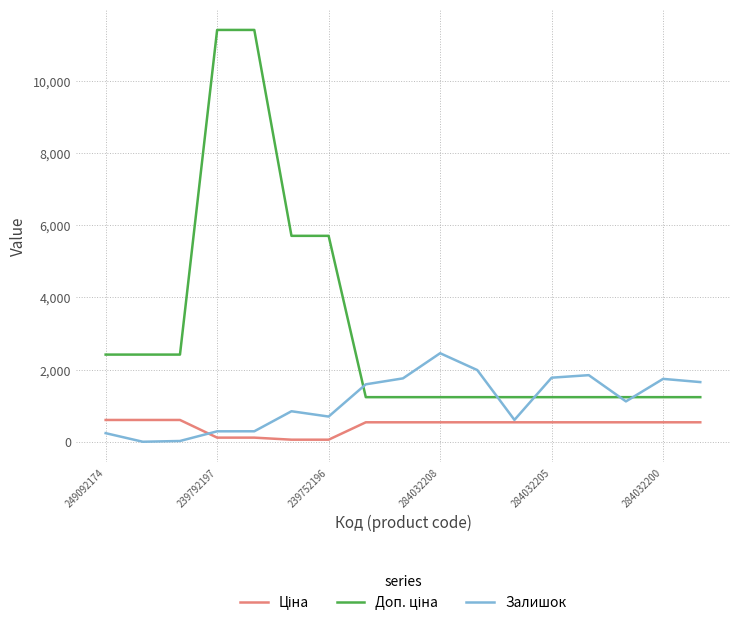

What is the greatest value displayed?

11410.0